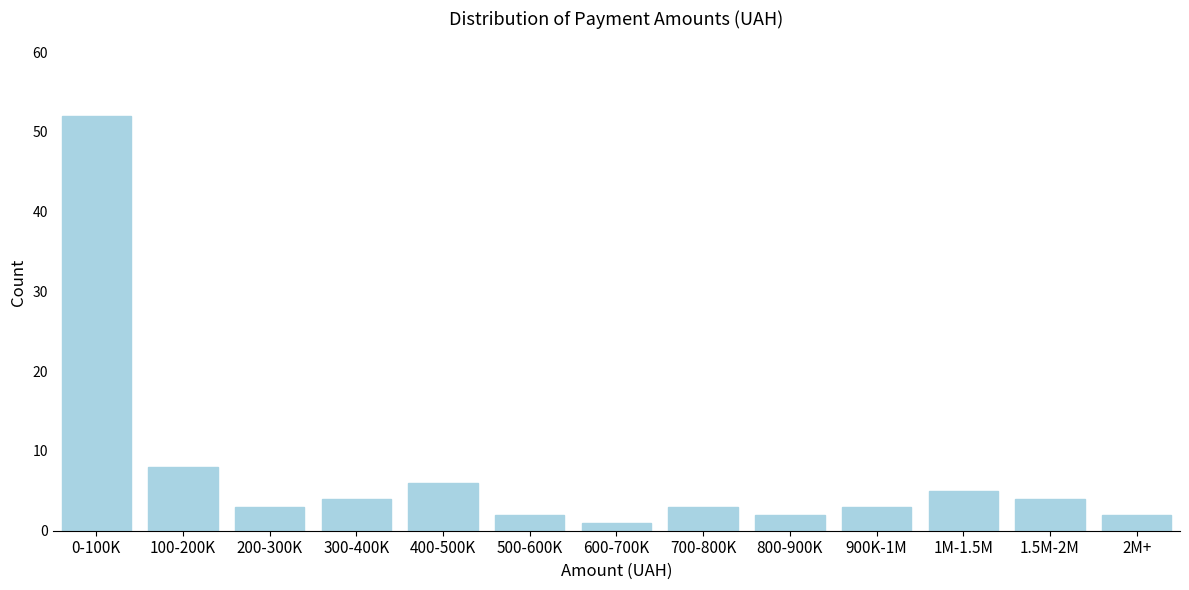

Reading right to left, what are all the values shown in this chart?

2M+=2	1.5M-2M=4	1M-1.5M=5	900K-1M=3	800-900K=2	700-800K=3	600-700K=1	500-600K=2	400-500K=6	300-400K=4	200-300K=3	100-200K=8	0-100K=52